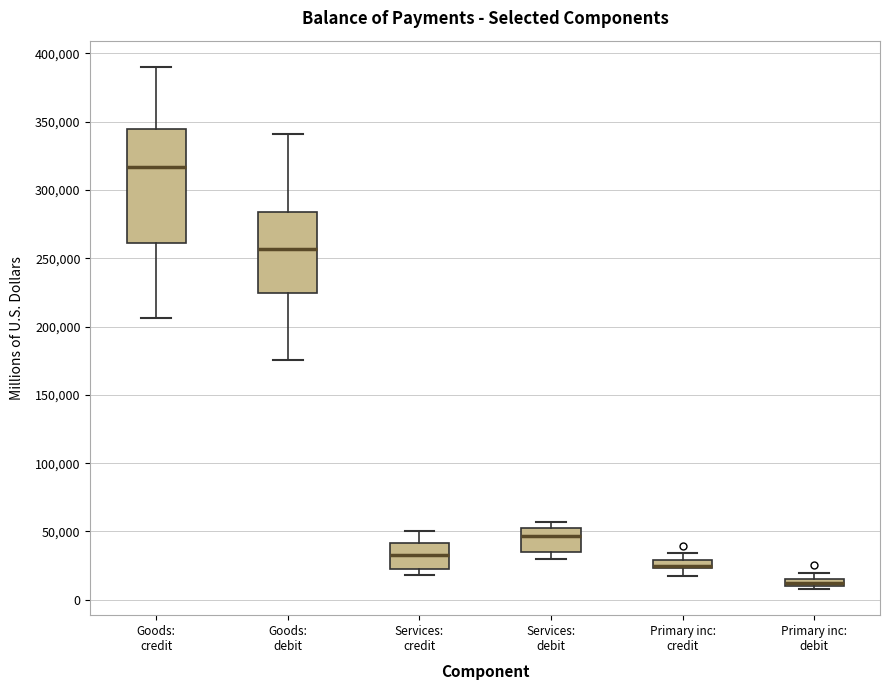

Where does the upper whisker of the box for Goods: debit end on the y-axis? The values are not printed on the chart, so give them approximately, as read against the axis.

340000